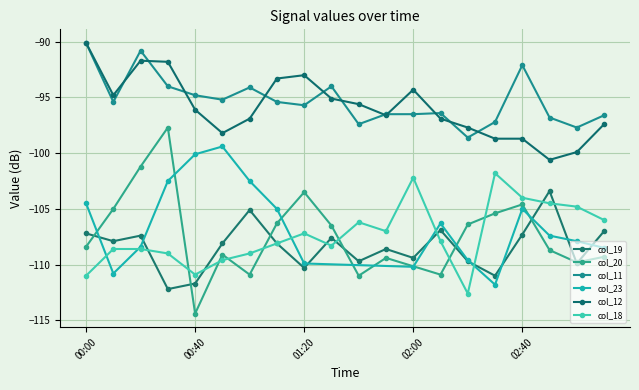

True or false: col_18 and col_11 intersect in this chart.

False